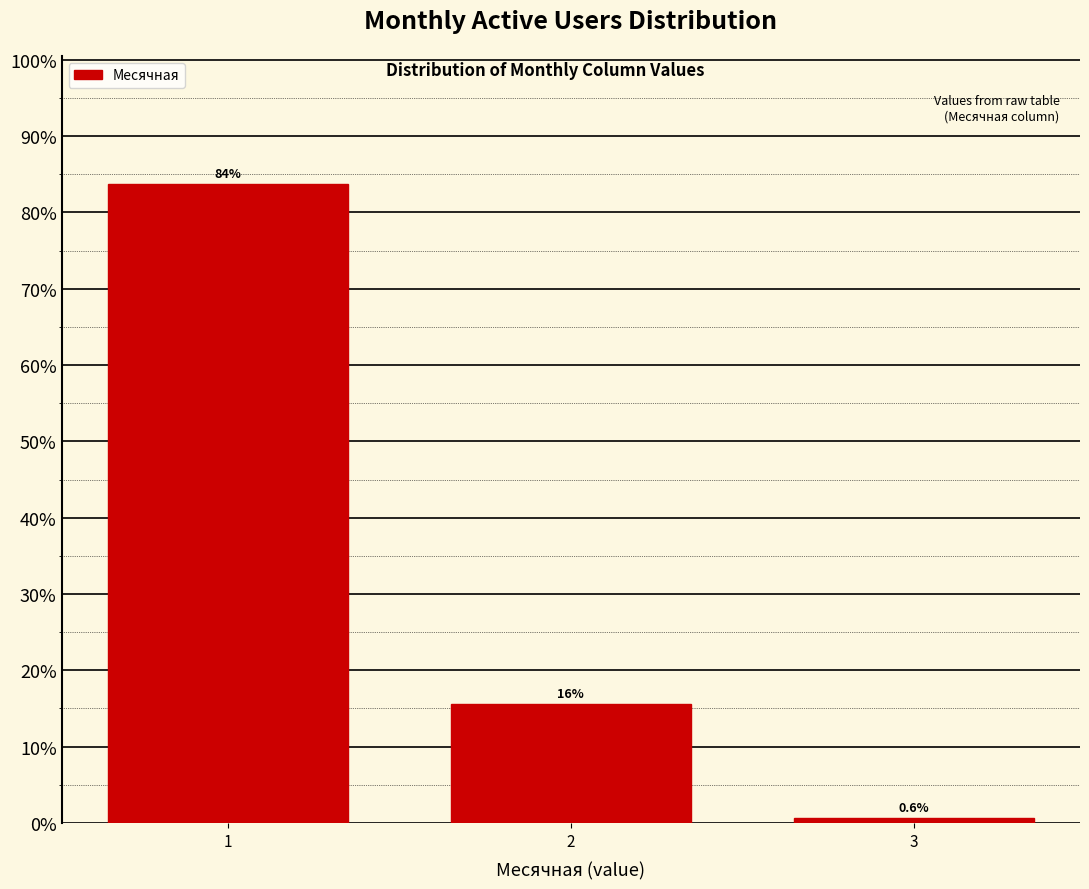

Reading right to left, transcribe all the data shown in this chart.

0.6	15.6	83.8